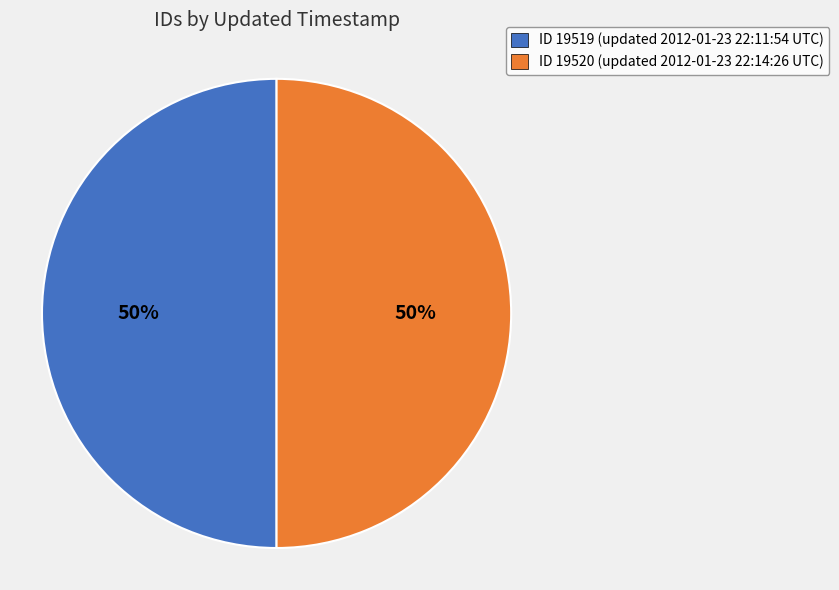

What percentage is the ID 19519 (updated 2012-01-23 22:11:54 UTC) slice, to the nearest percent?

50%